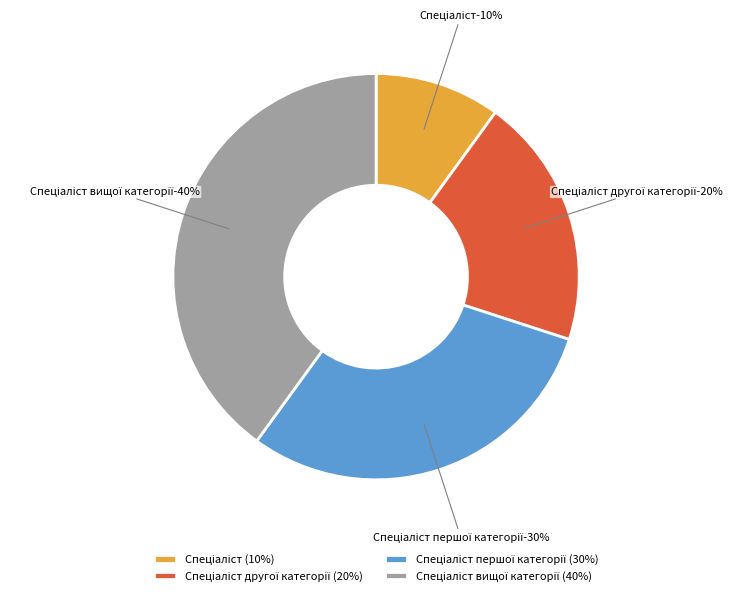

Rank the categories by value from lowest to highest.

Спеціаліст, Спеціаліст другої категорії, Спеціаліст першої категорії, Спеціаліст вищої категорії